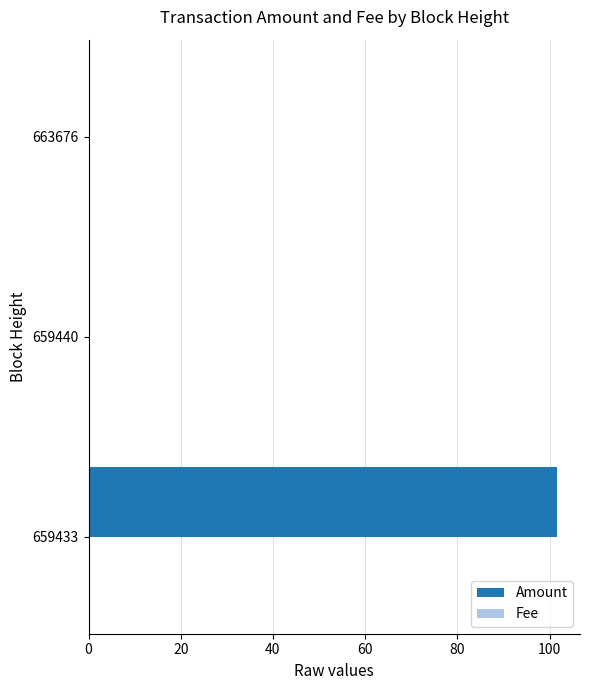

How many series are shown in this chart?

2